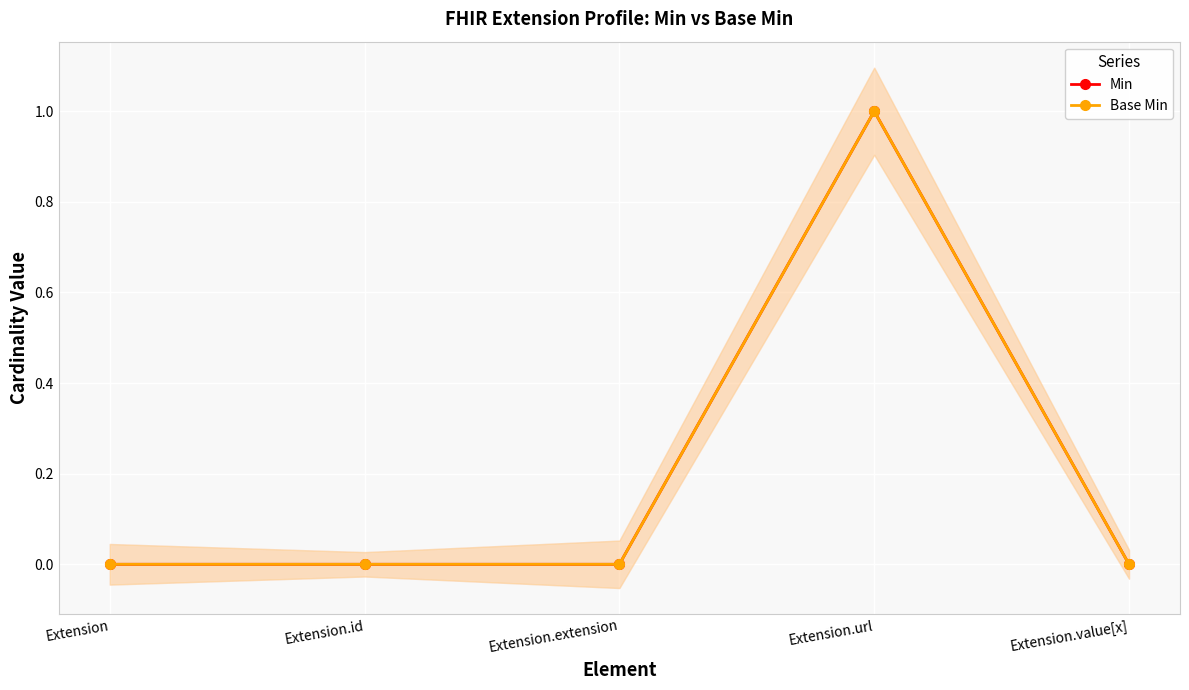

Which series has the largest total across all categories?

Min